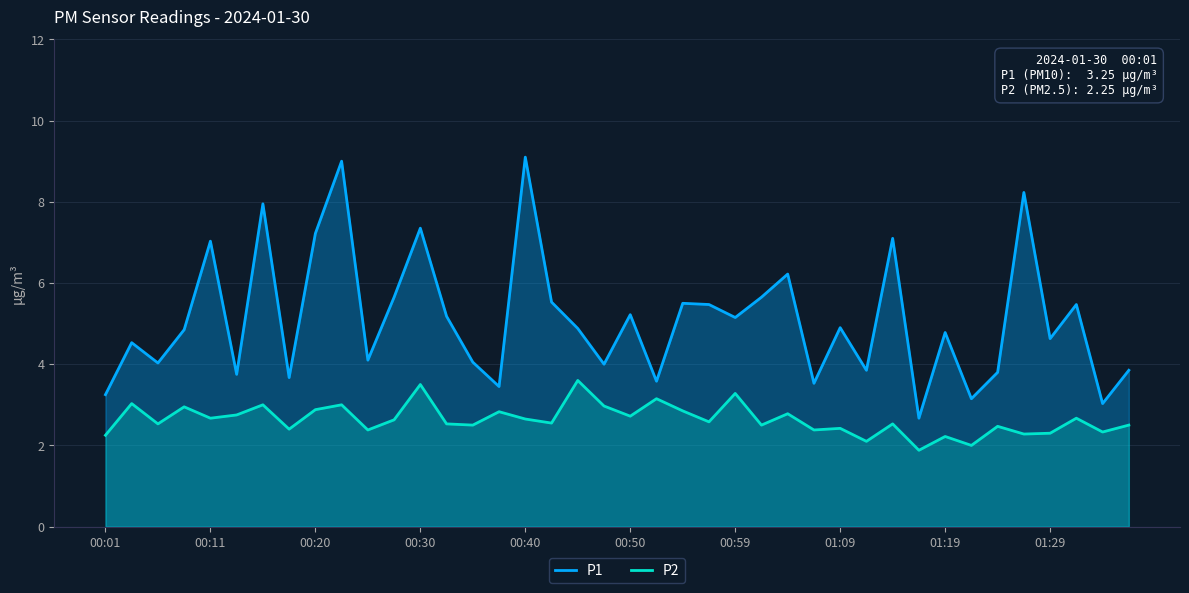

What is the lowest value of the P1 series?

2.7